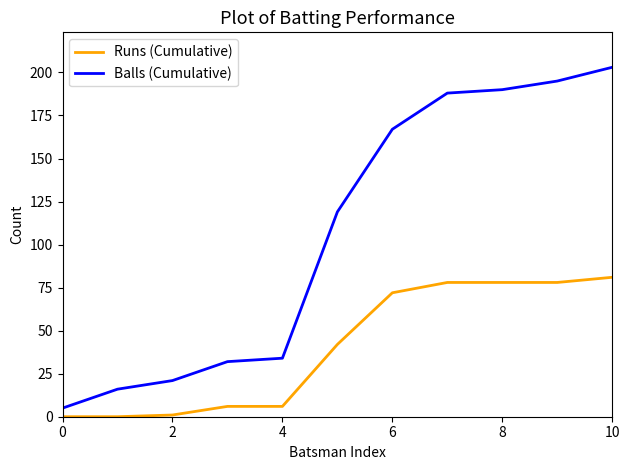

What is the difference between the maximum and minimum values in the Runs (Cumulative) series?

81